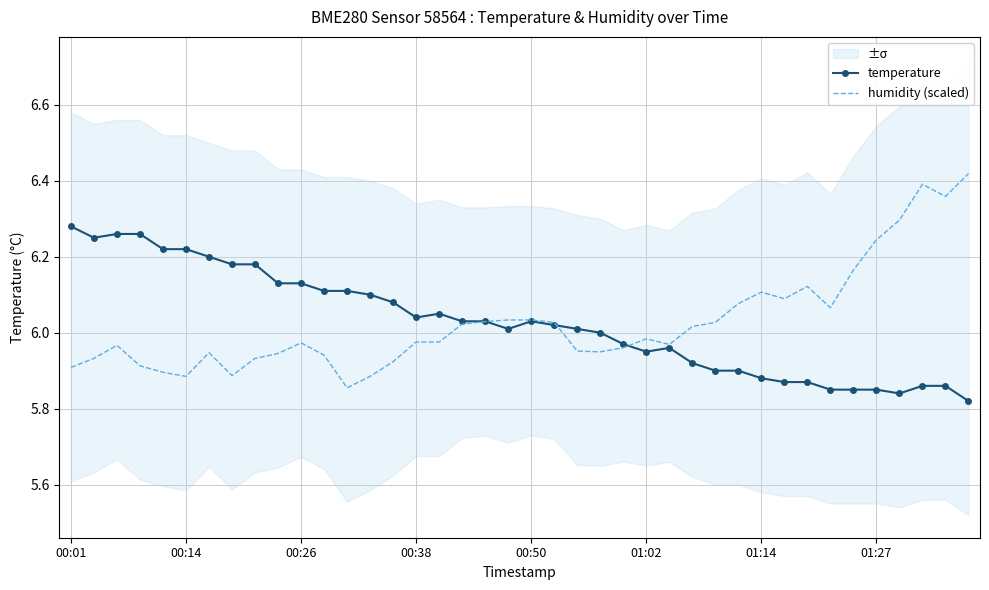

In temperature, how many points are lower than both neighbors (excluding endpoints)?

5